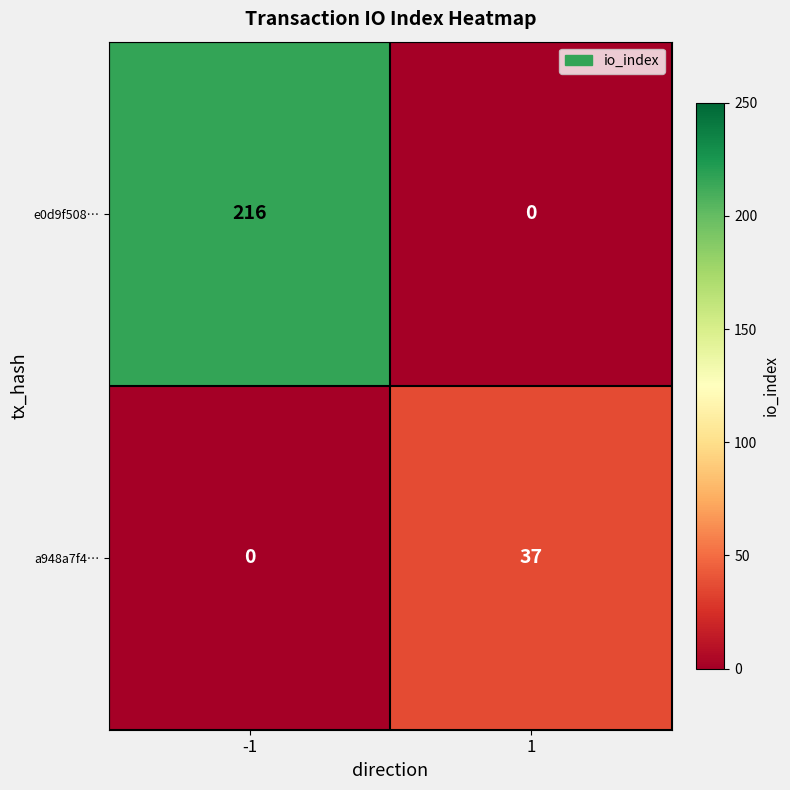

Which series has the widest spread of values?

e0d9f508…